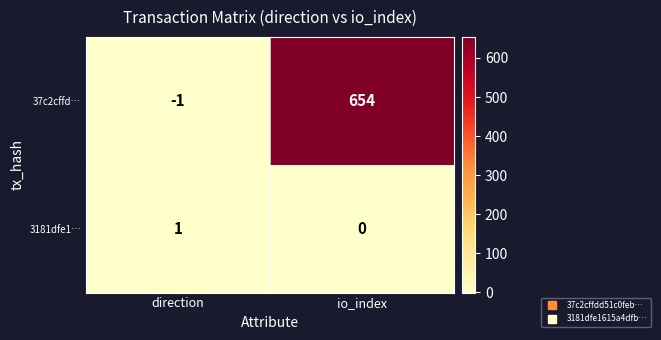

Which series has the widest spread of values?

37c2cffd…